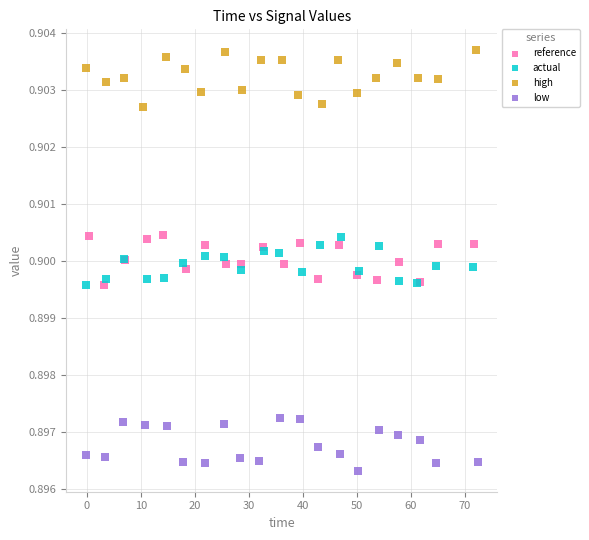

What are all the series names shown in the legend?

reference, actual, high, low